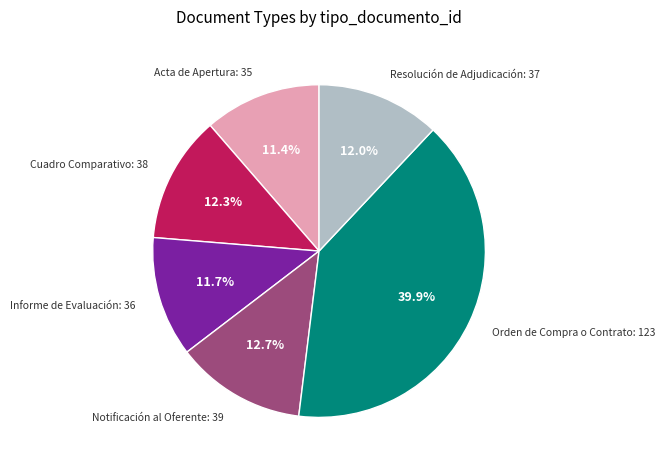

How many slices are in this pie chart?

6